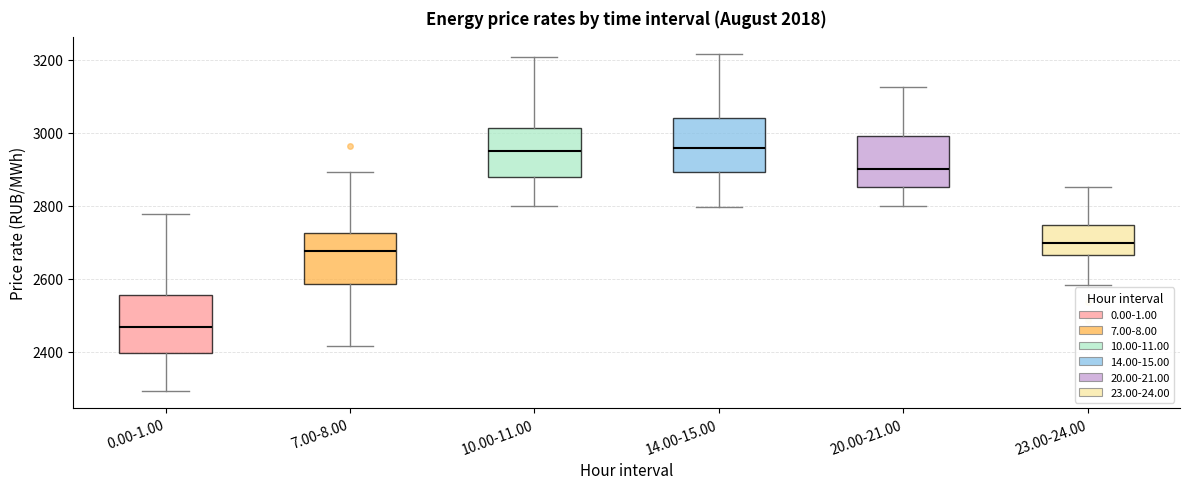

Reading left to right, read every box against the y-axis: the position of its median line, the range the box covers, and the ends of its whiskers. The values are not printed on the chart, so give them approximately, as read against the axis.

0.00-1.00: median 2460, box 2400 to 2560, whiskers 2300 to 2780
7.00-8.00: median 2680, box 2580 to 2720, whiskers 2420 to 2900
10.00-11.00: median 2960, box 2880 to 3020, whiskers 2800 to 3200
14.00-15.00: median 2960, box 2900 to 3040, whiskers 2800 to 3220
20.00-21.00: median 2900, box 2860 to 3000, whiskers 2800 to 3120
23.00-24.00: median 2700, box 2660 to 2740, whiskers 2580 to 2860